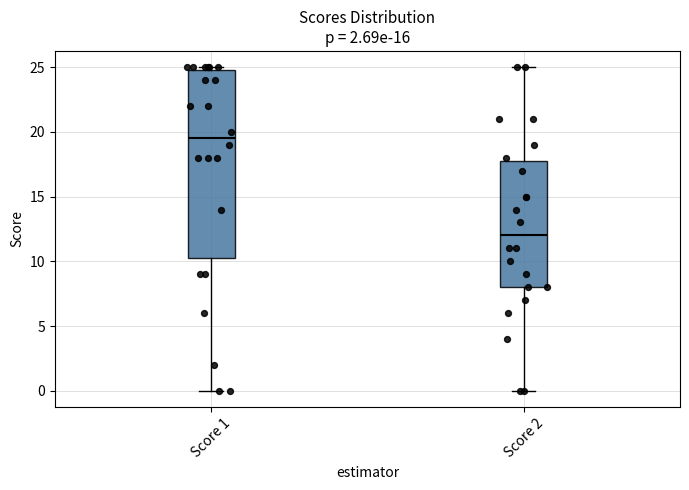

Reading left to right, transcribe this box plot: for each box, give where its median line is, the range the box spans, and where its two whiskers end, as read against the y-axis. The values are not printed on the chart, so give them approximately, as read against the axis.

Score 1: median 19.5, box 10.5 to 25.0, whiskers 0.0 to 25.0 (just above the box's upper edge)
Score 2: median 12.0, box 8.0 to 18.0, whiskers 0.0 to 25.0